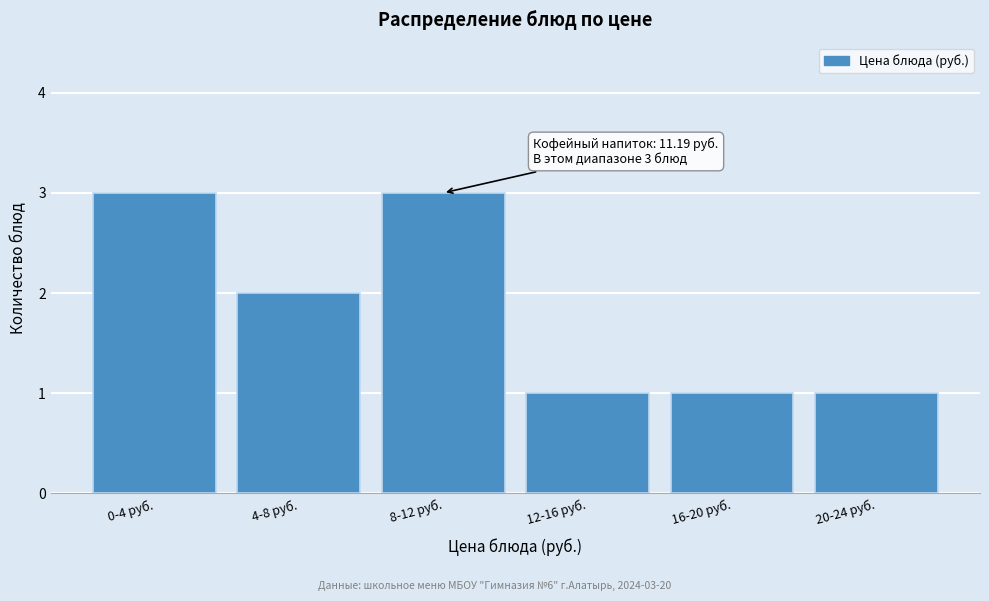

Reading left to right, what are all the values shown in this chart?

0-4 руб.=3	4-8 руб.=2	8-12 руб.=3	12-16 руб.=1	16-20 руб.=1	20-24 руб.=1